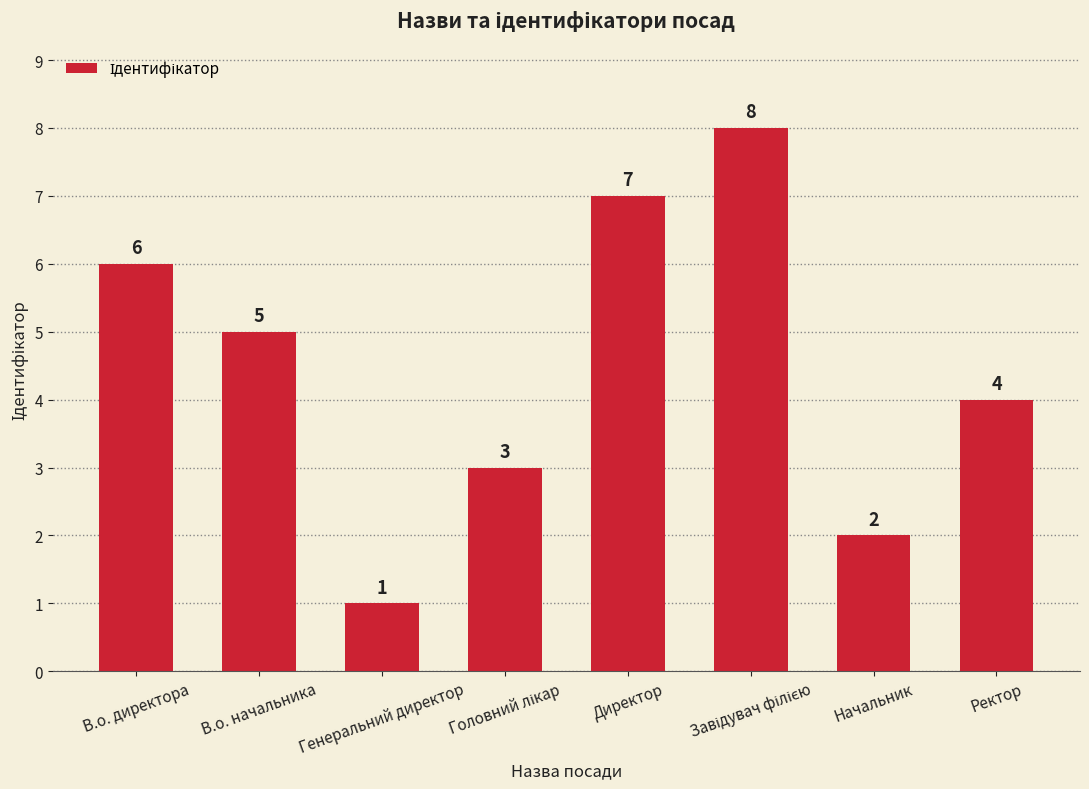

Are the bars horizontal?

No